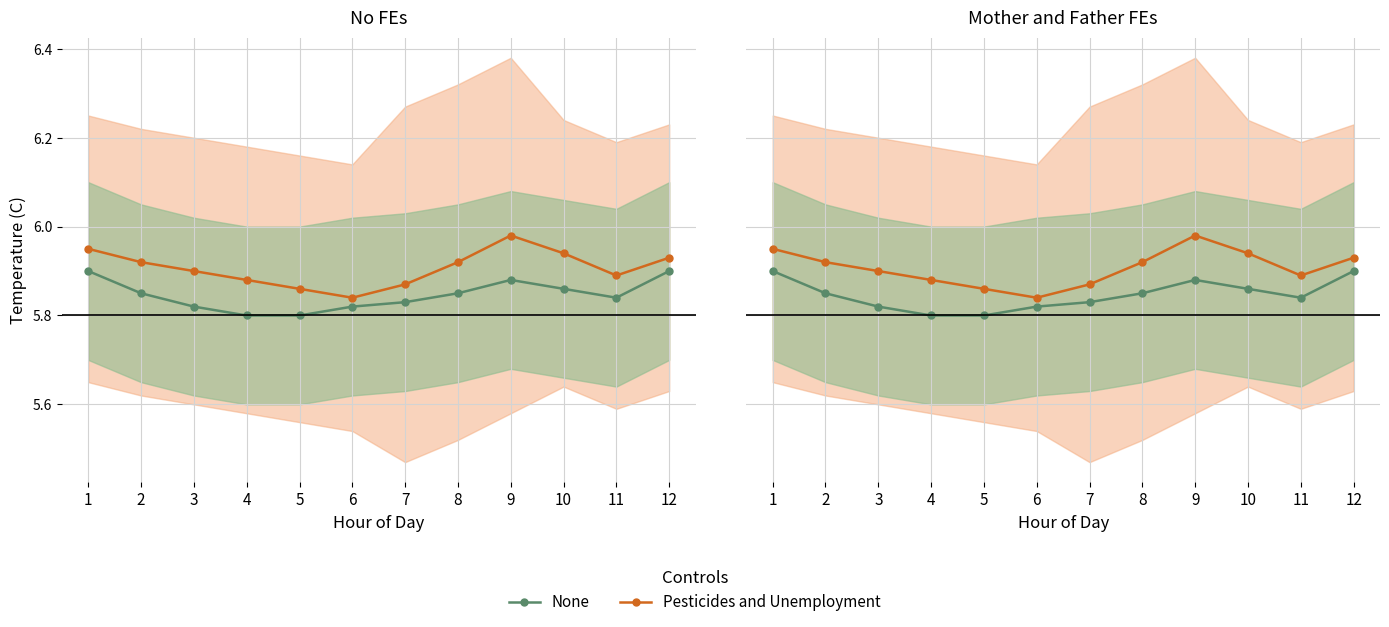

Which series has the widest spread of values?

Pesticides and Unemployment